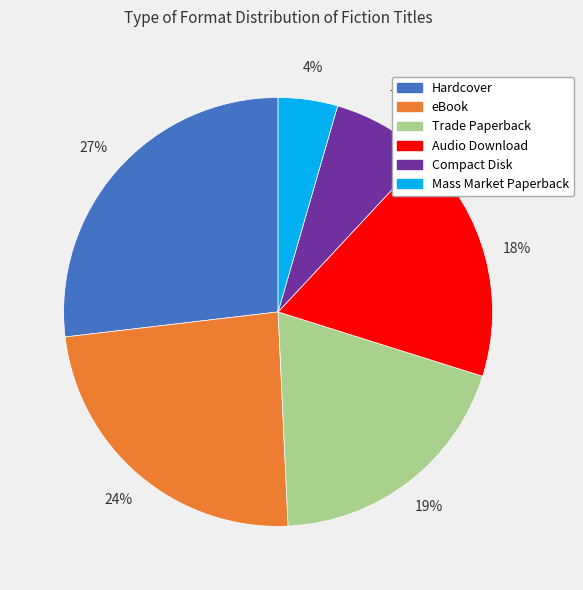

Which has a higher value, Audio Download or Hardcover?

Hardcover